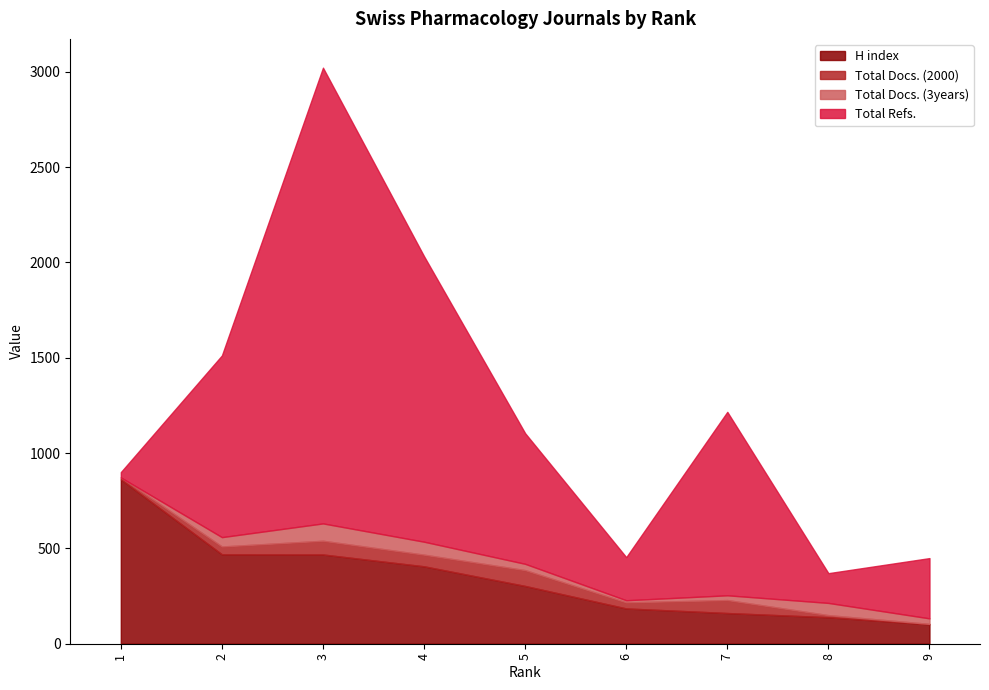

What is the greatest value displayed?

2390